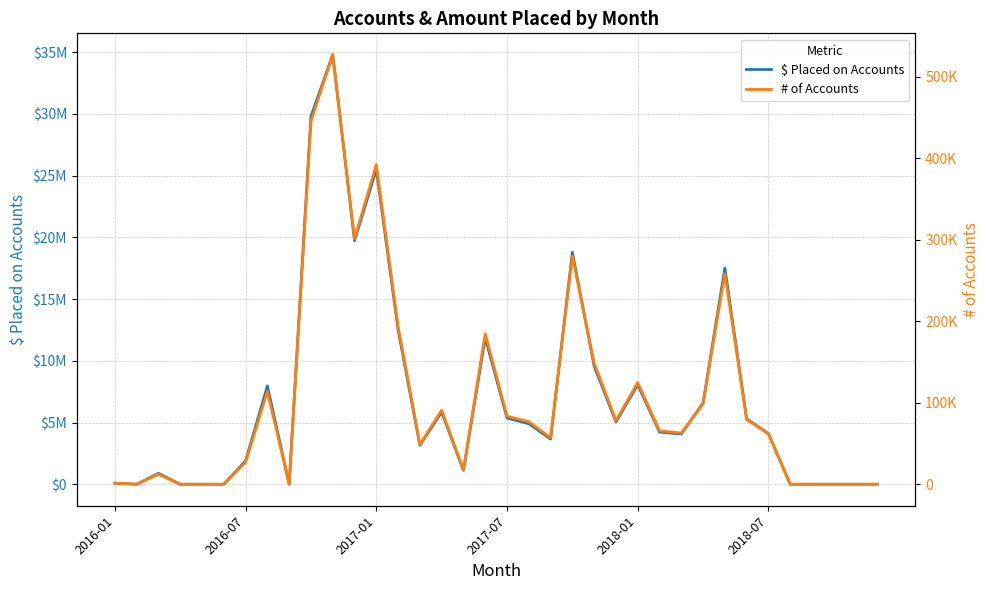

Rank the series by their average value, from lowest to highest.

# of Accounts, $ Placed on Accounts